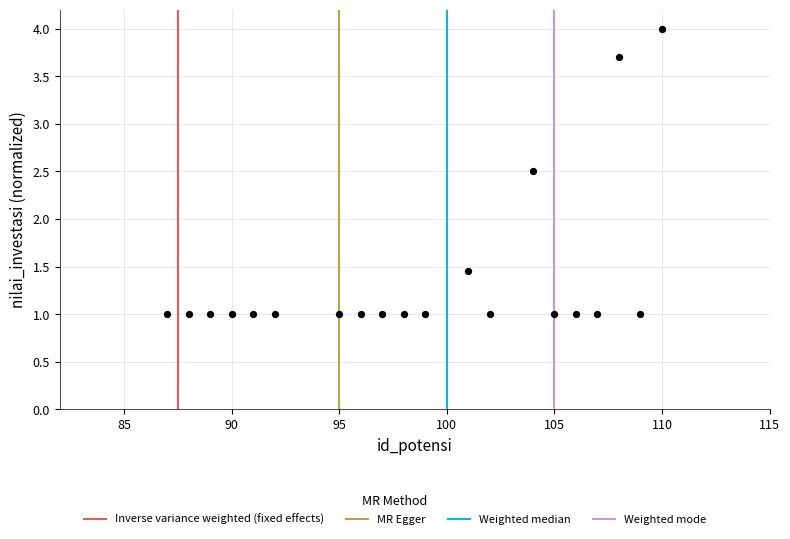

What is the range of X values (max minus min)?

23.0